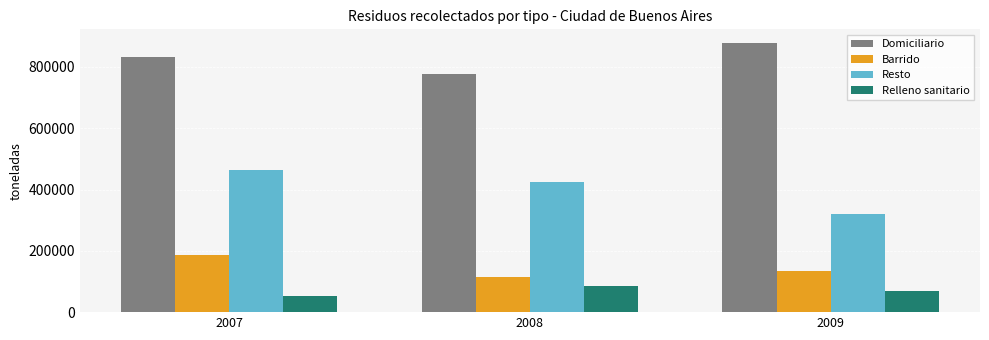

How many bars are there in total?

12